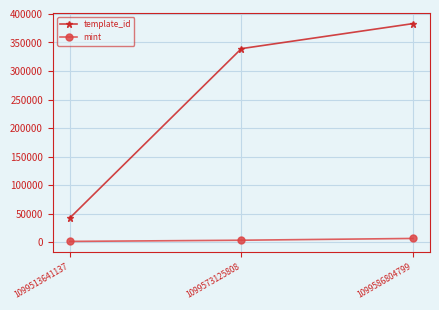

What is the minimum value shown in the chart?

1281